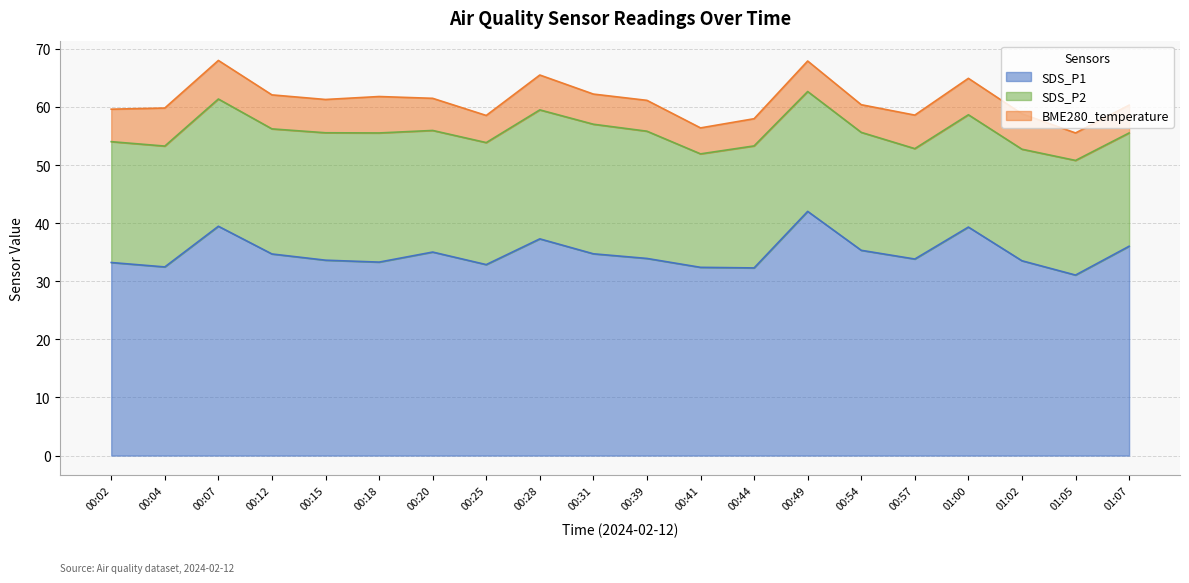

Between 00:41 and 00:54, which series saw the biggest shift?

SDS_P1